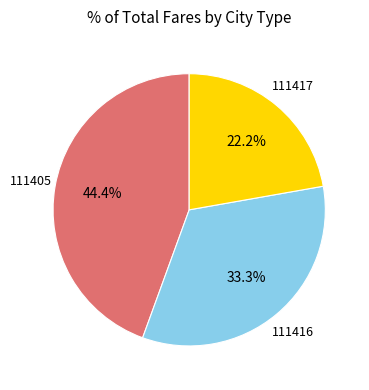

How many slices are in this pie chart?

3